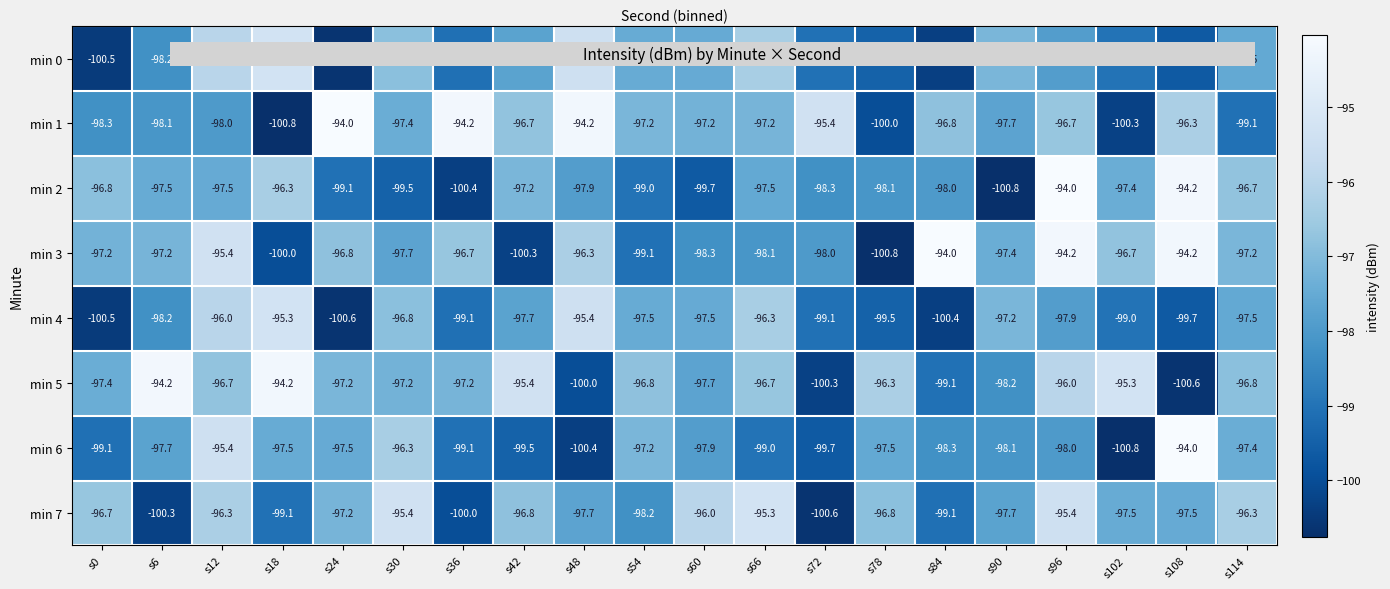

What is the difference between the maximum and minimum values in the min 6 series?

6.8